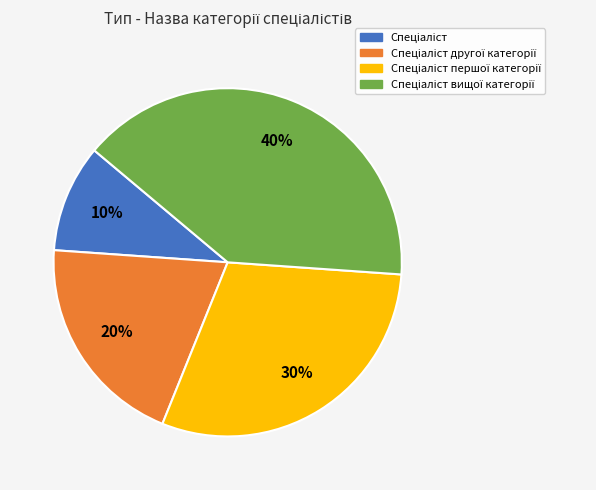

Is there a majority slice in this chart?

No